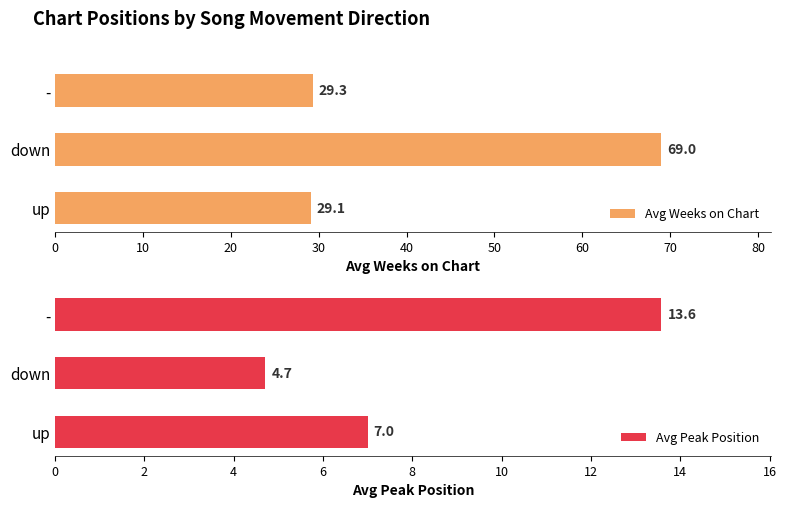

At 10, list the series in order from largest to smallest.

Avg Weeks on Chart, Avg Peak Position